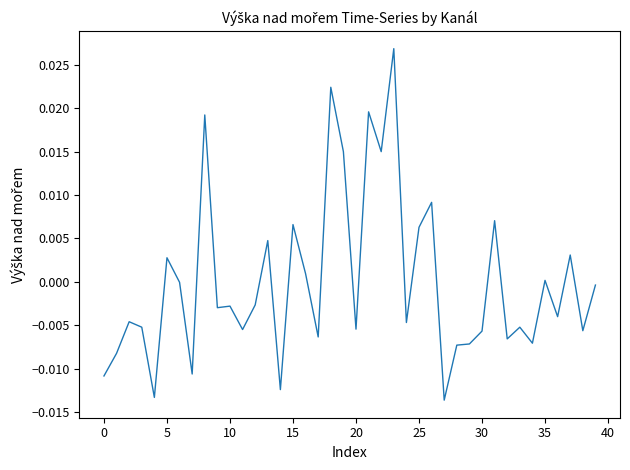

Is this an area chart (filled region under the line)?

No